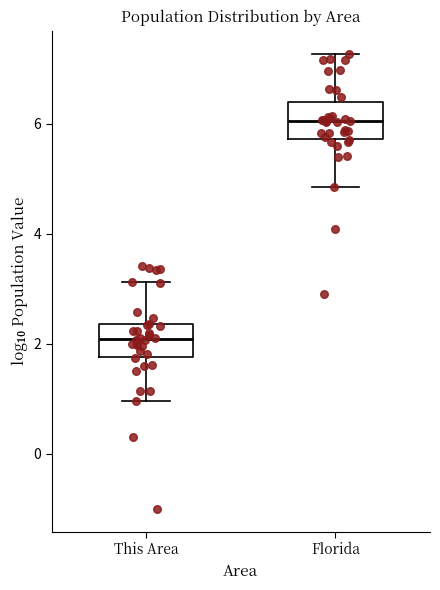

Reading left to right, read every box against the y-axis: the position of its median line, the range the box covers, and the ends of its whiskers. The values are not printed on the chart, so give them approximately, as read against the axis.

This Area: median 2.0, box 1.8 to 2.4, whiskers 1.0 to 3.2
Florida: median 6.0, box 5.8 to 6.4, whiskers 4.8 to 7.2